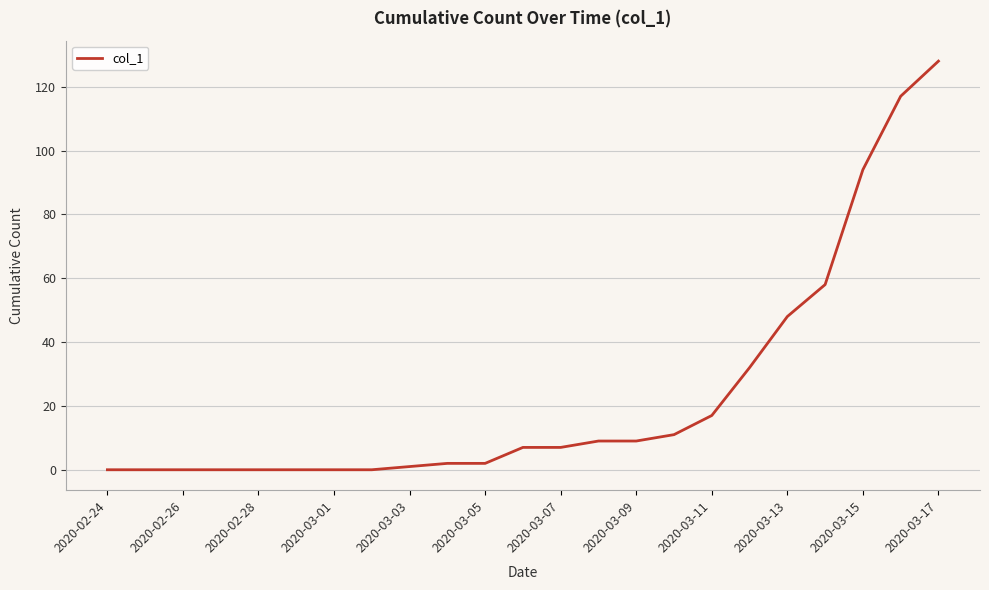

What is the greatest value displayed?

128